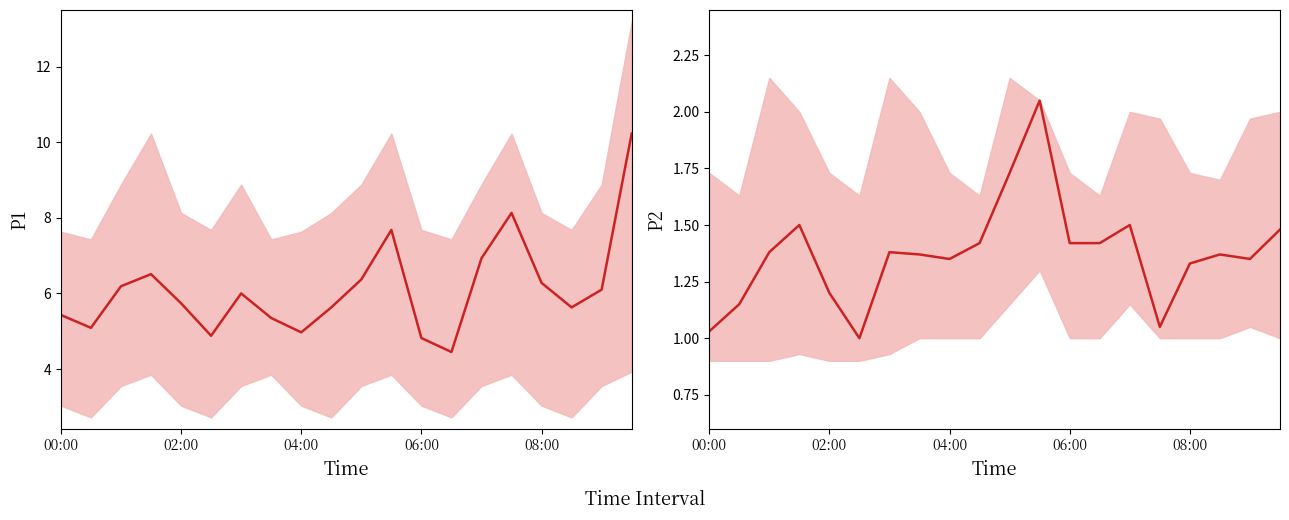

How many points are lower than both their immediate neighbors (excluding endpoints)?

4